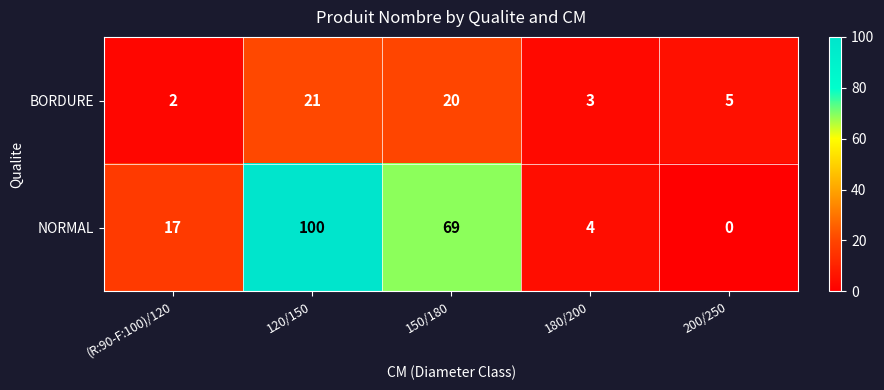

What is the spread (max minus min) of values at 150/180?

49